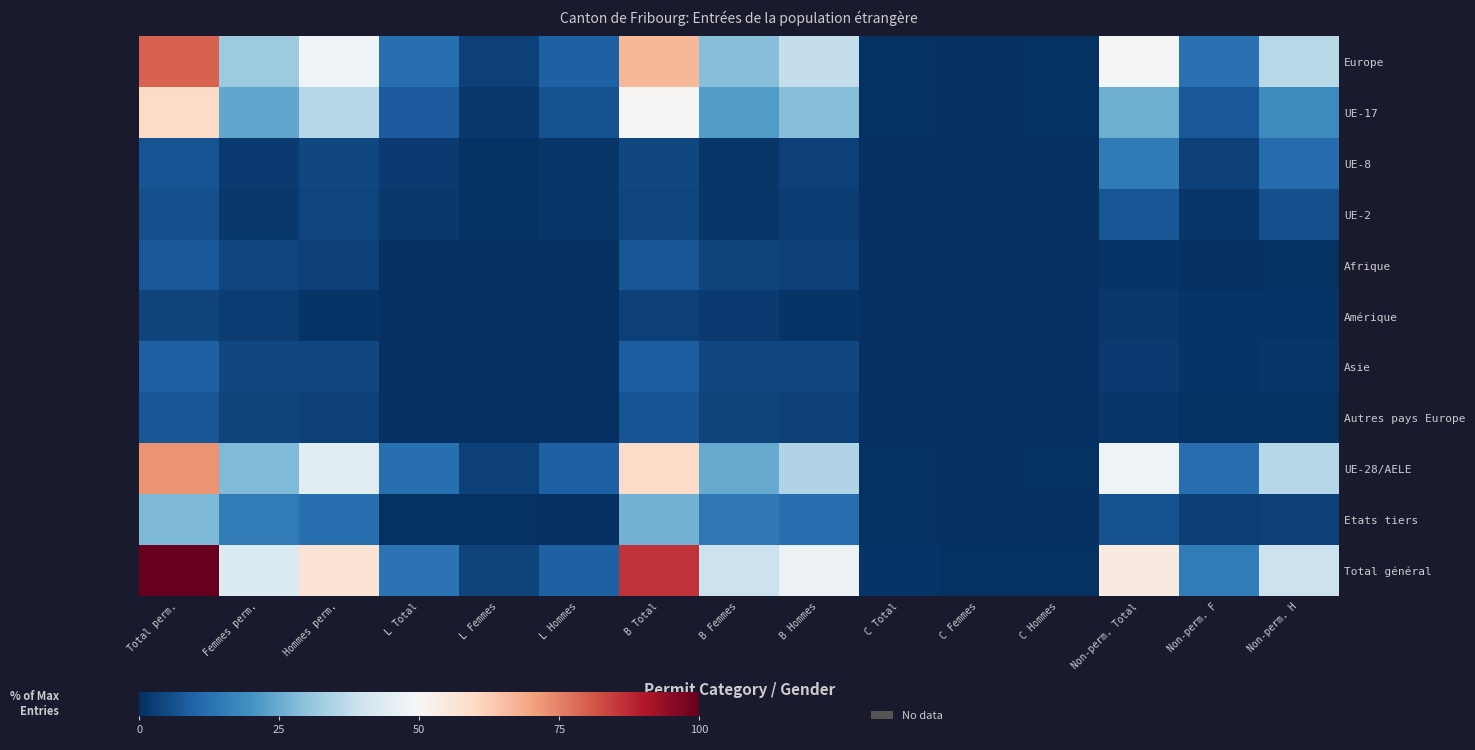

Which series changed the most between L Femmes and L Hommes?

Europe